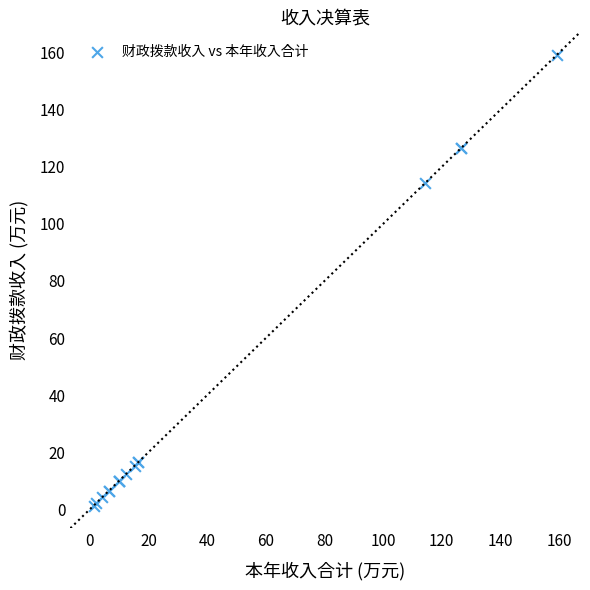

What Y value in the scatter plot is closest to 80?

114.2